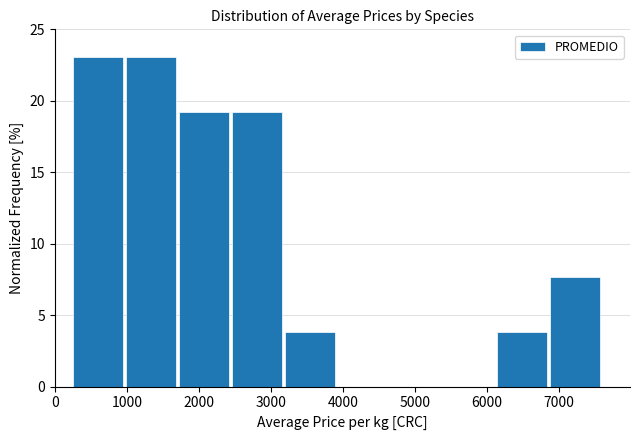

Reading left to right, transcribe this chart: for each bar, give the range it covers on the x-axis and its height. Neither the bar edges nor the heights are printed on the chart, so give them approximately, as read against the axes.

200 to 1000: 23.0
1000 to 1700: 23.0
1700 to 2500: 19.0
2500 to 3200: 19.0
3200 to 3900: 4.0
3900 to 4700: 0
4700 to 5400: 0
5400 to 6100: 0
6100 to 6900: 4.0
6900 to 7600: 7.5